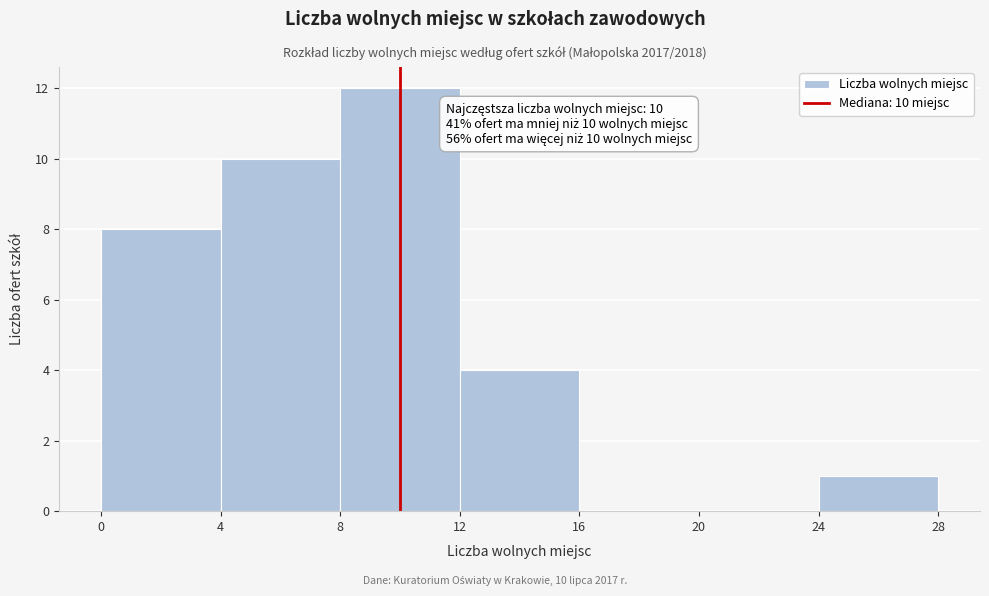

Over which range of the x-axis is the bar tallest?

8 to 12